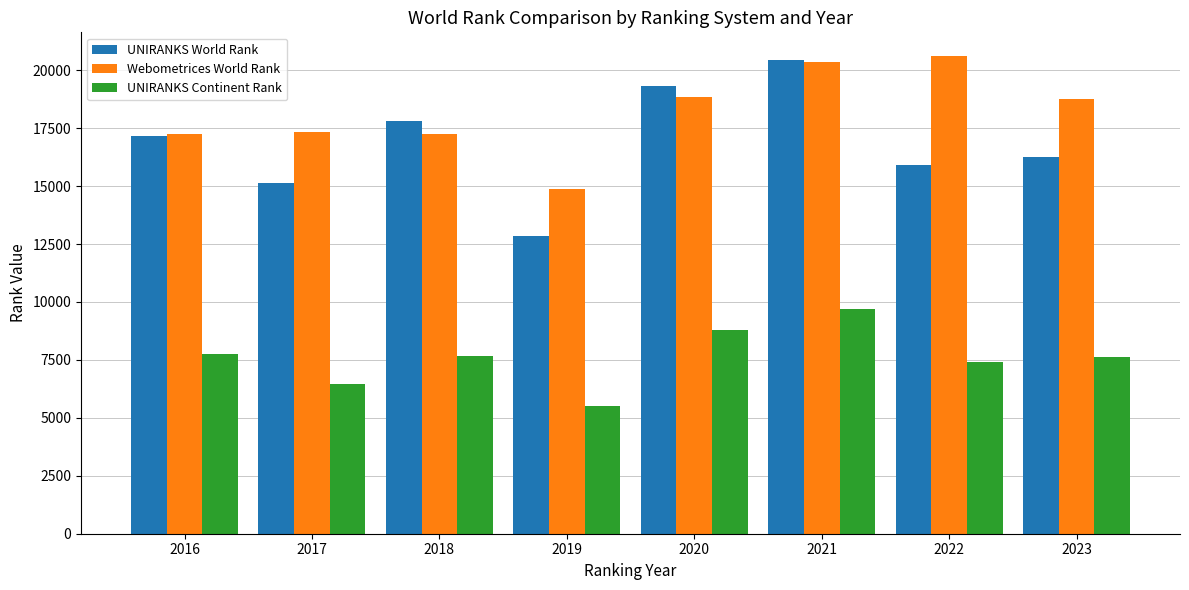

At which label does Webometrices World Rank reach its peak?

2022